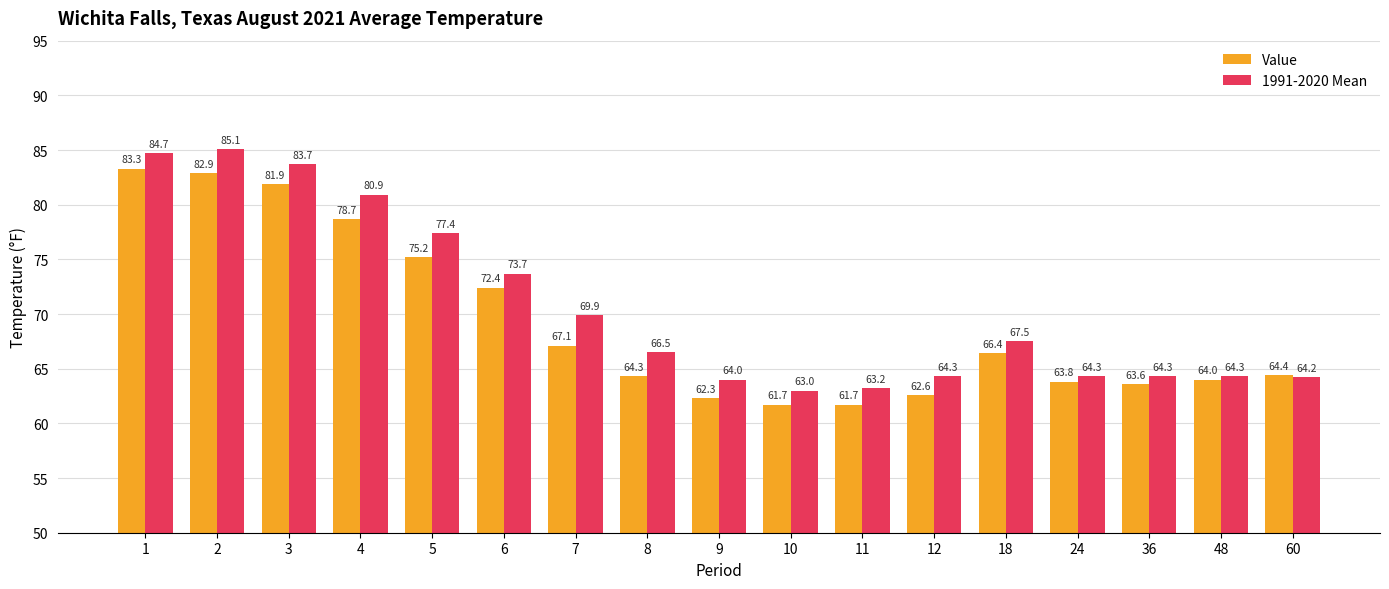

What value does the 1991-2020 Mean series have at 60?

64.2